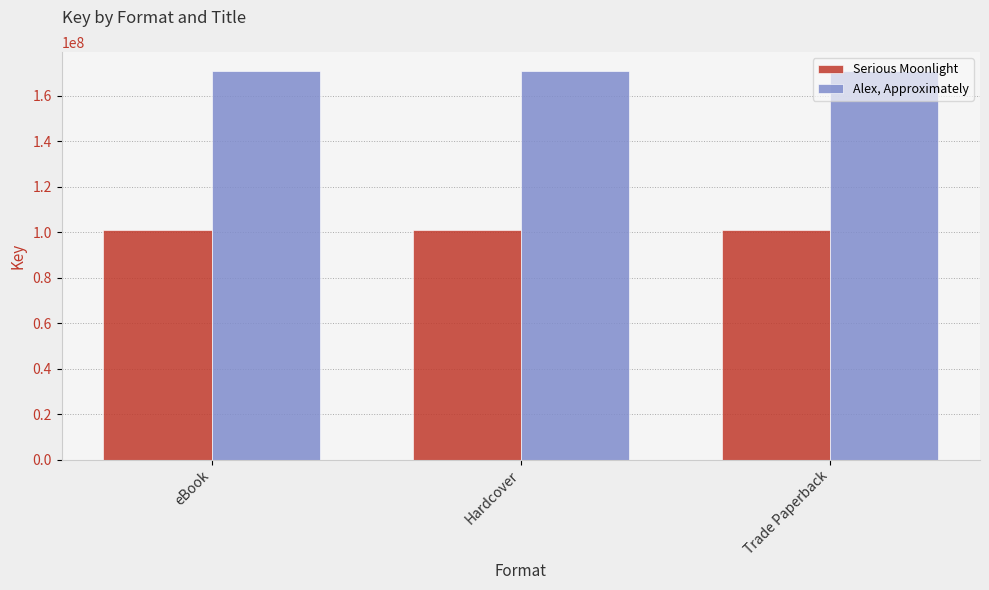

What is the average value of the Serious Moonlight series?

101148328